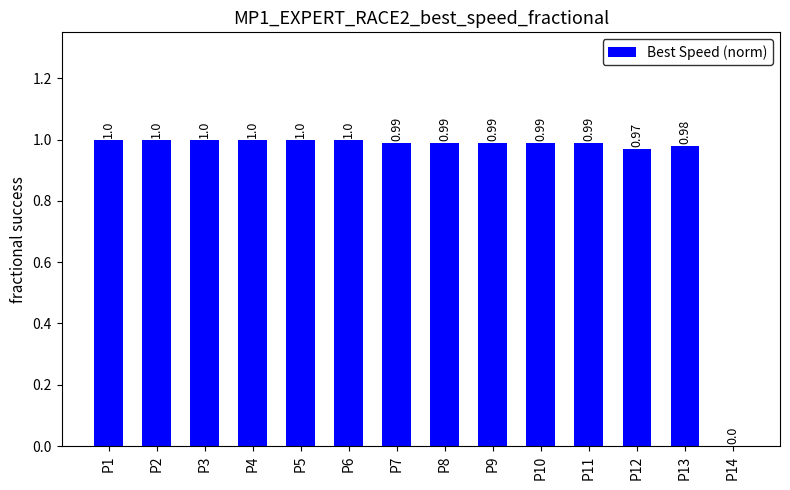

What is the ratio of the value at P3 to the value at P1?

1.0